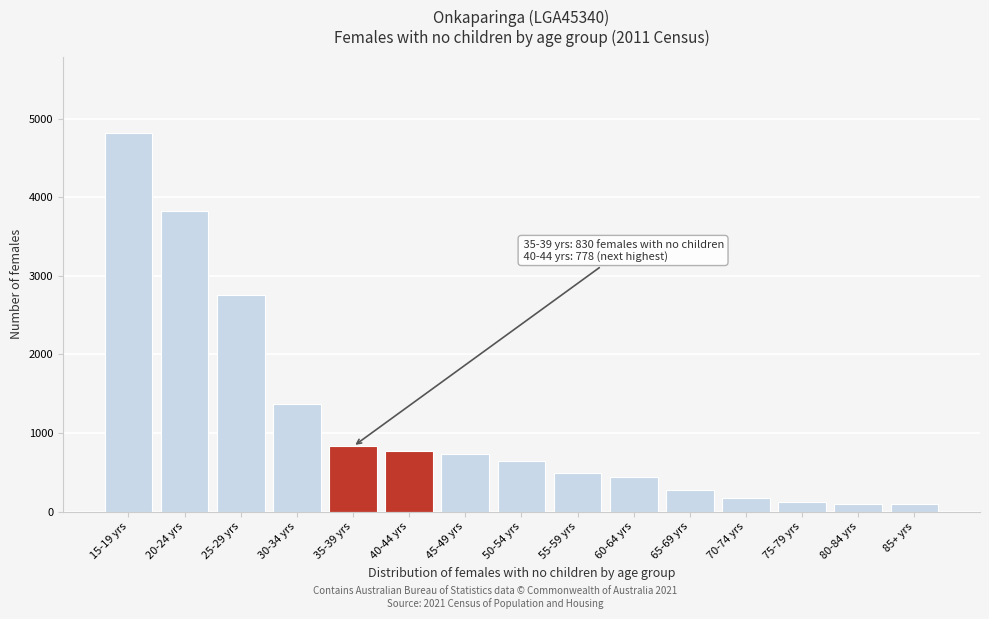

Reading left to right, transcribe all the data shown in this chart.

4819	3829	2750	1367	830	778	732	644	493	438	273	175	122	98	98